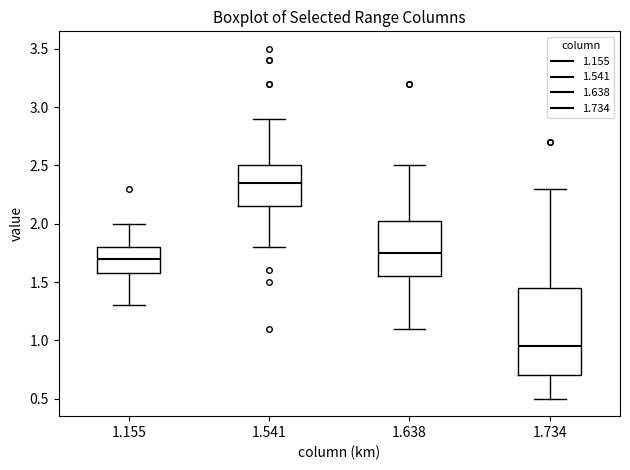

Where does the upper whisker of the box at x = 1.541 end on the y-axis? The values are not printed on the chart, so give them approximately, as read against the axis.

2.90